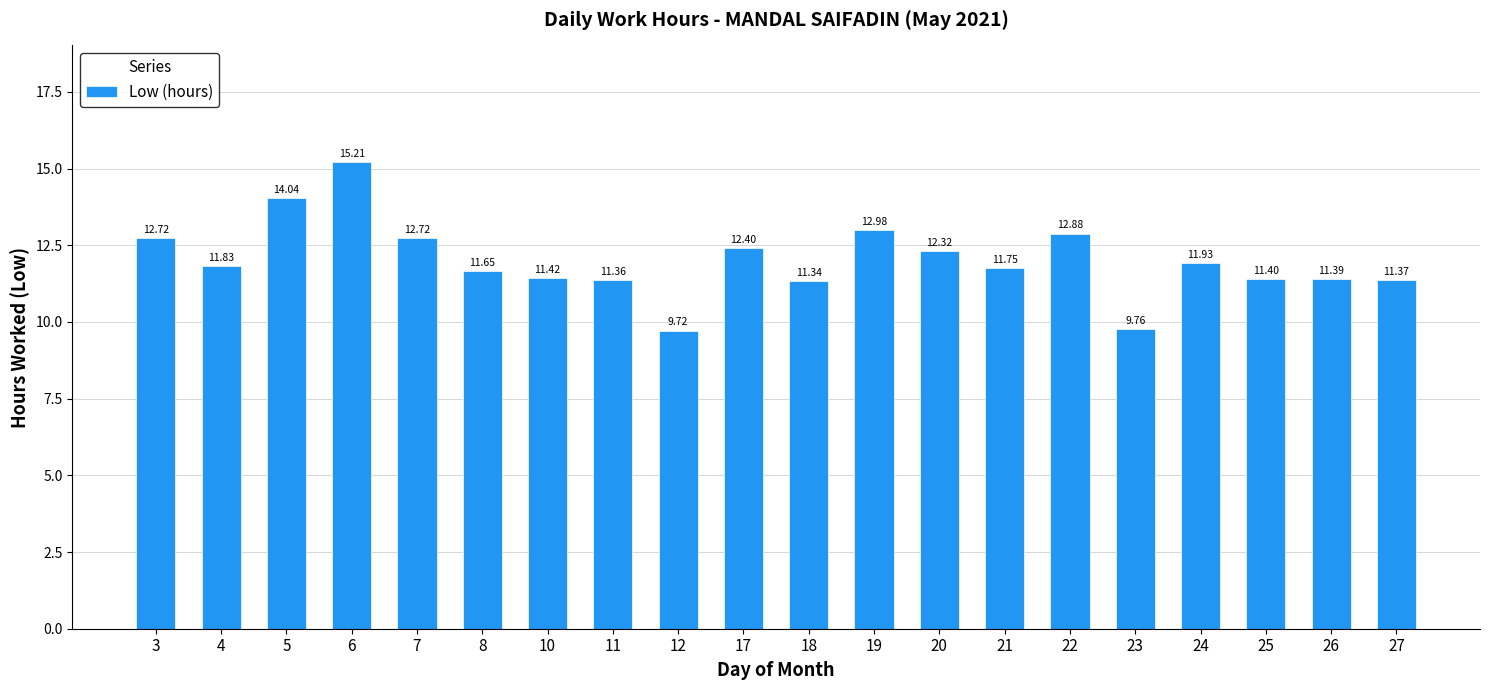

Approximately how many times larger is the value at 11 compared to 27?

1.0